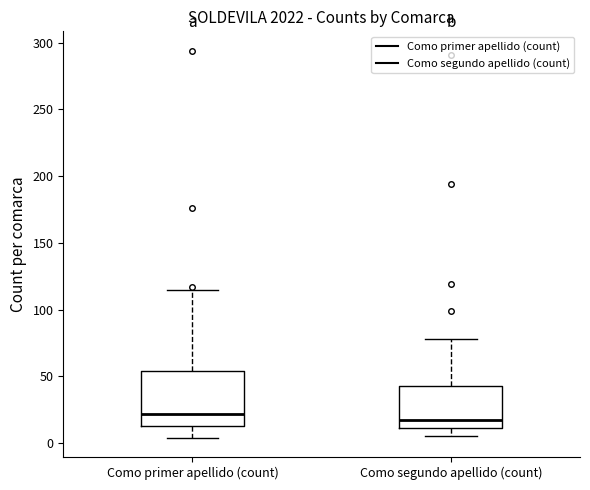

Reading left to right, transcribe this box plot: for each box, give where its median line is, the range the box spans, and where its two whiskers end, as read against the y-axis. The values are not printed on the chart, so give them approximately, as read against the axis.

Como primer apellido (count): median 20, box 15 to 55, whiskers 5 to 115
Como segundo apellido (count): median 20, box 10 to 45, whiskers 5 to 80